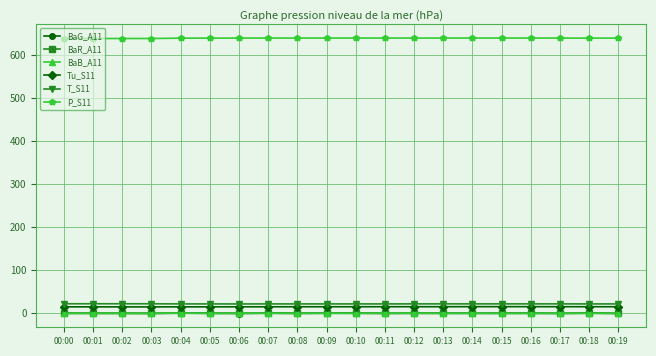

Is the value of P_S11 at 00:14 greater than the value of Tu_S11 at 00:08?

Yes